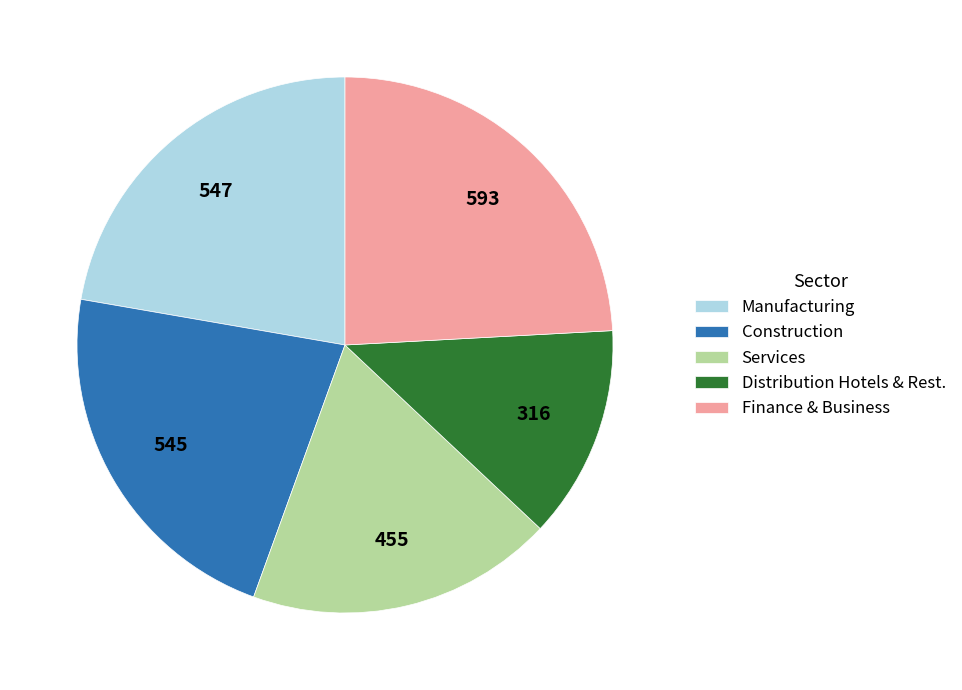

True or false: Finance & Business accounts for 24% of the total.

True